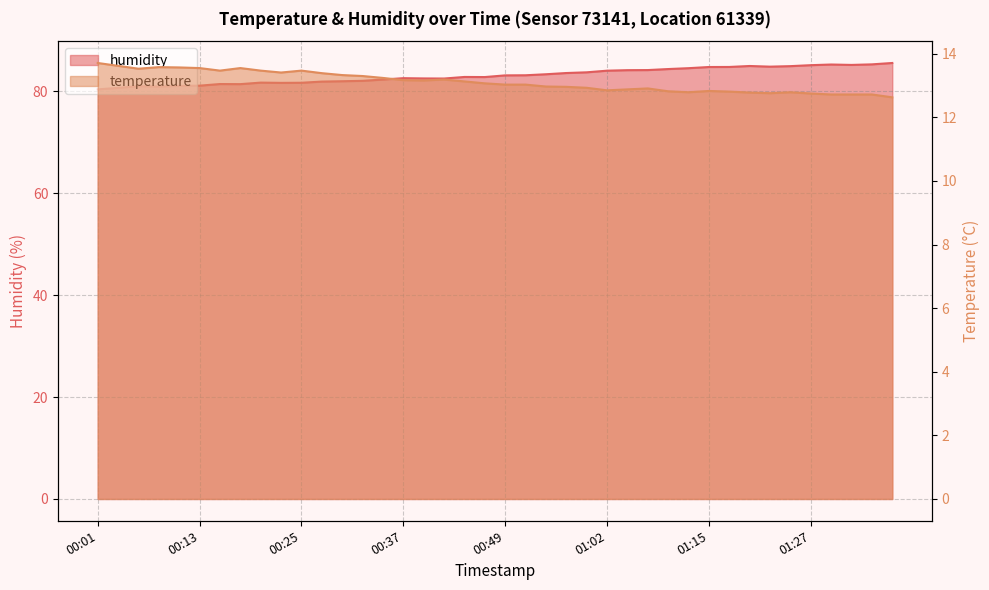

What are all the series names shown in the legend?

temperature, humidity